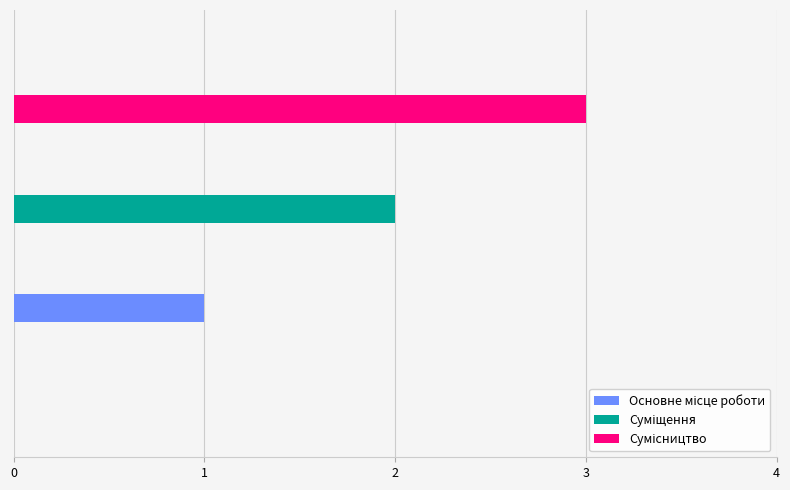

Reading left to right, what are all the values shown in this chart?

Основне місце роботи=1	Суміщення=2	Сумісництво=3